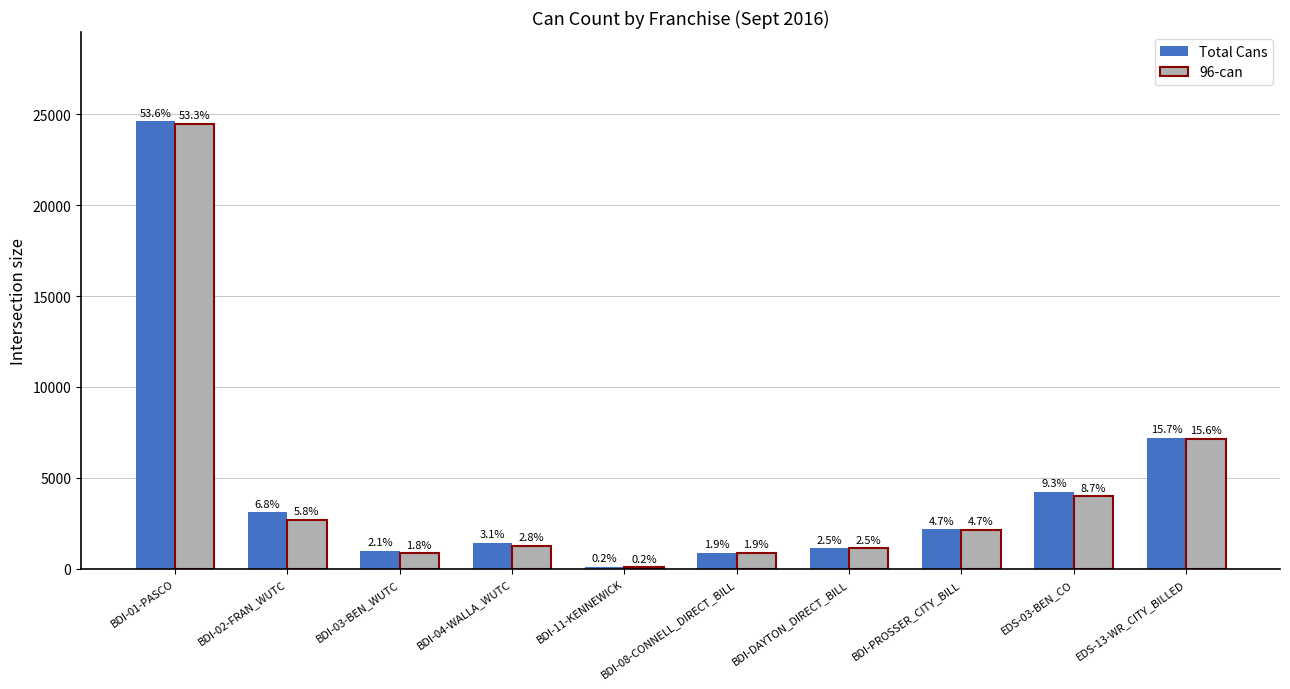

What is the sum of all 96-can values?

44634